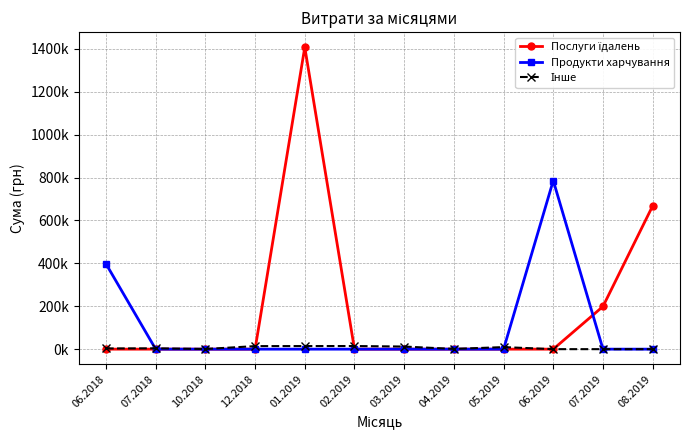

Does the chart have visible grid lines?

Yes